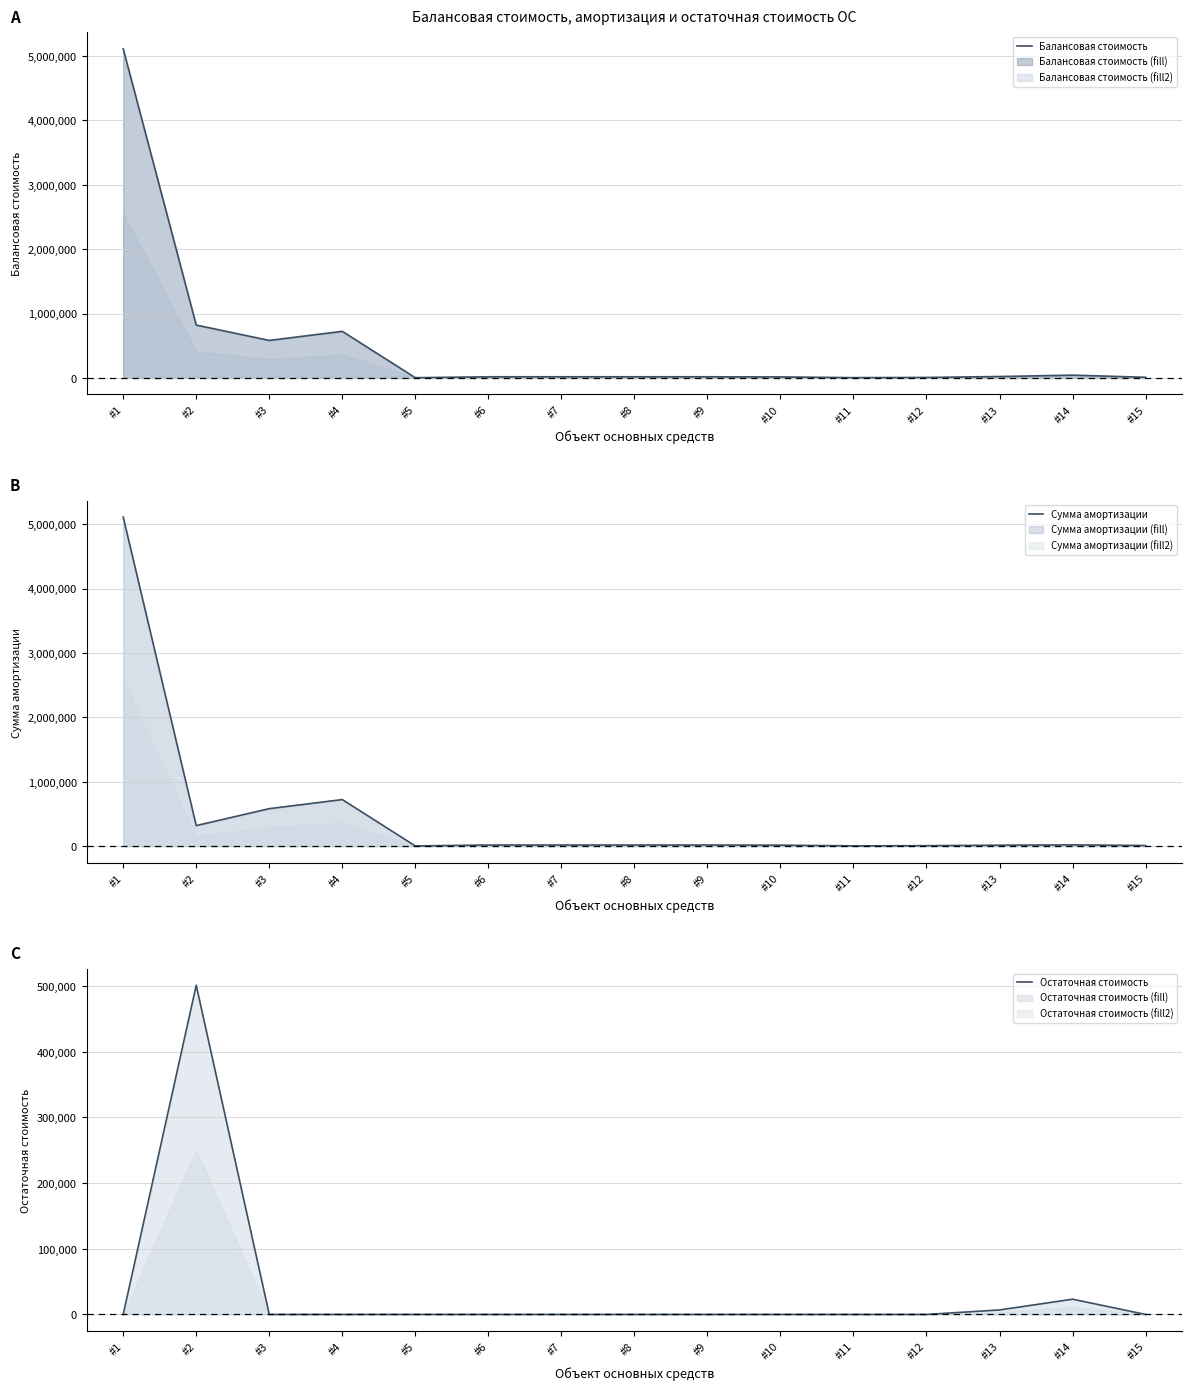

What is the sum of the Балансовая стоимость values at #5 and #6?

21624.5